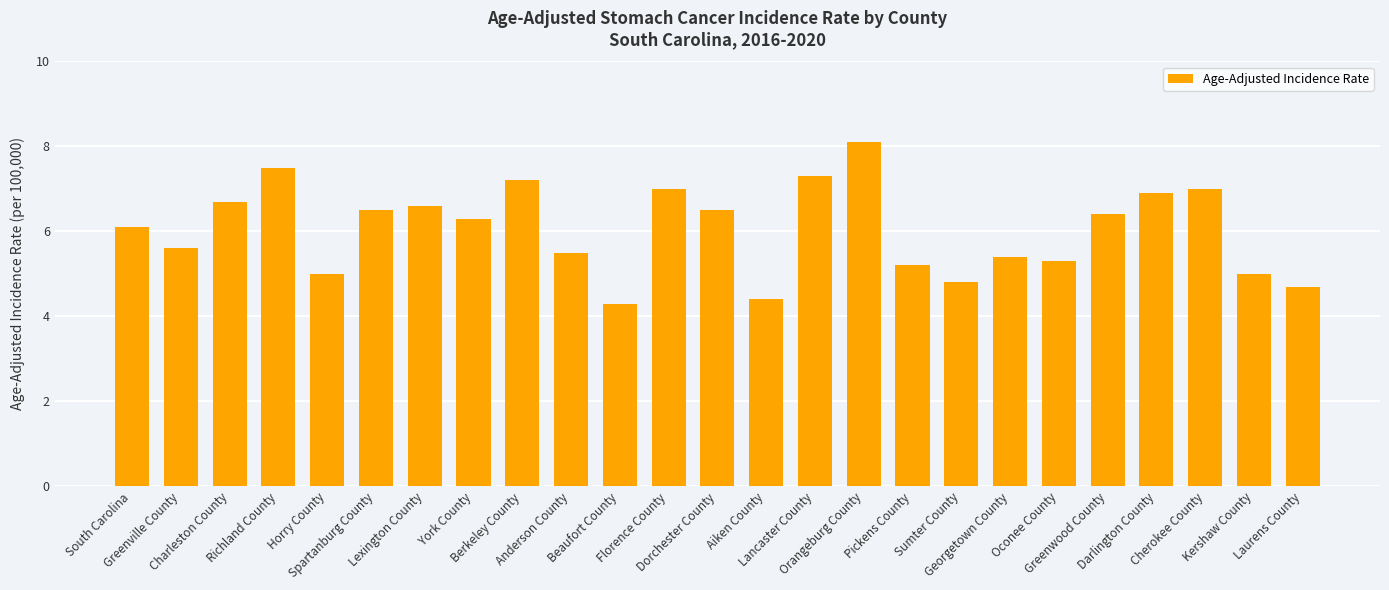

What is the average value?

6.1